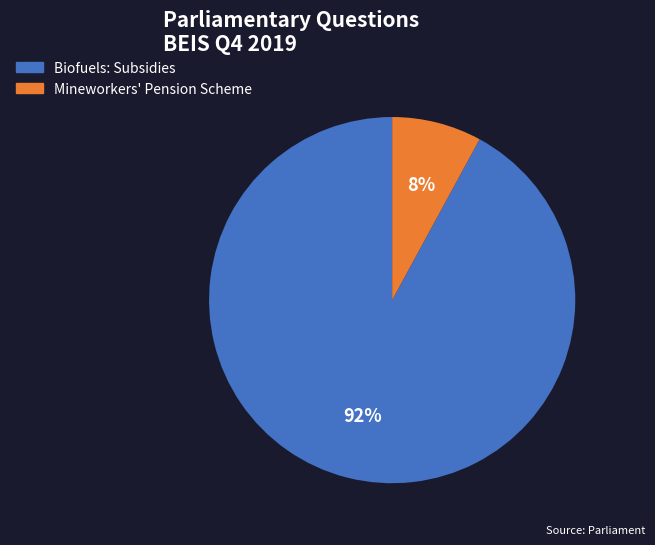

Is the sum of Biofuels: Subsidies and Mineworkers' Pension Scheme greater than half?

Yes